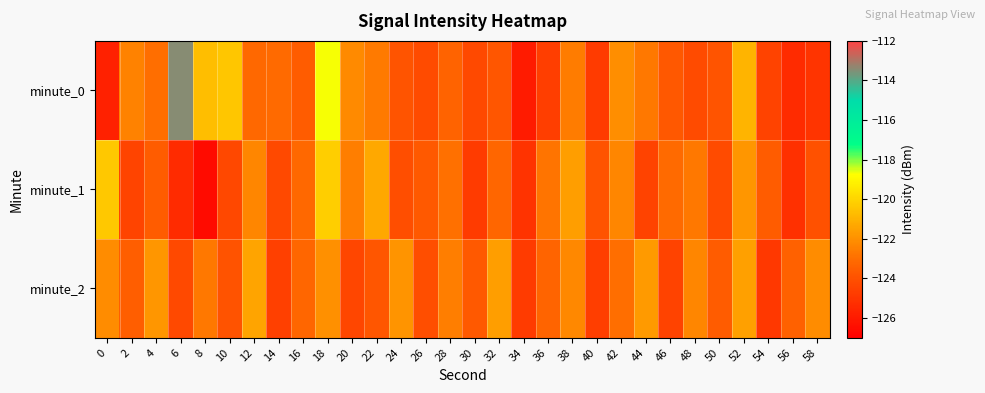

Reading left to right, extract all data points from this chart.

minute_0: 0=-125.7	2=-122.4	4=-123.0	6=-113.5	8=-120.7	10=-120.4	12=-123.1	14=-123.1	16=-123.6	18=-118.7	20=-122.2	22=-122.6	24=-123.9	26=-124.2	28=-123.3	30=-124.3	32=-123.8	34=-126.0	36=-124.7	38=-122.5	40=-124.8	42=-122.0	44=-122.7	46=-123.8	48=-124.2	50=-123.9	52=-120.9	54=-124.5	56=-125.4	58=-125.0
minute_1: 0=-120.3	2=-124.5	4=-123.5	6=-125.4	8=-126.6	10=-124.3	12=-122.3	14=-124.3	16=-123.1	18=-120.2	20=-122.5	22=-121.3	24=-124.1	26=-123.7	28=-122.9	30=-124.8	32=-123.2	34=-125.1	36=-122.8	38=-121.6	40=-123.9	42=-122.3	44=-124.5	46=-123.1	48=-122.7	50=-124.2	52=-121.8	54=-123.6	56=-125.2	58=-124.0
minute_2: 0=-122.1	2=-123.5	4=-121.8	6=-124.3	8=-122.7	10=-123.9	12=-121.4	14=-124.6	16=-123.2	18=-122.0	20=-124.4	22=-123.8	24=-121.9	26=-124.1	28=-122.5	30=-123.7	32=-121.6	34=-124.8	36=-123.3	38=-122.2	40=-124.7	42=-123.0	44=-121.7	46=-124.5	48=-122.3	50=-123.6	52=-121.5	54=-124.9	56=-123.4	58=-122.1